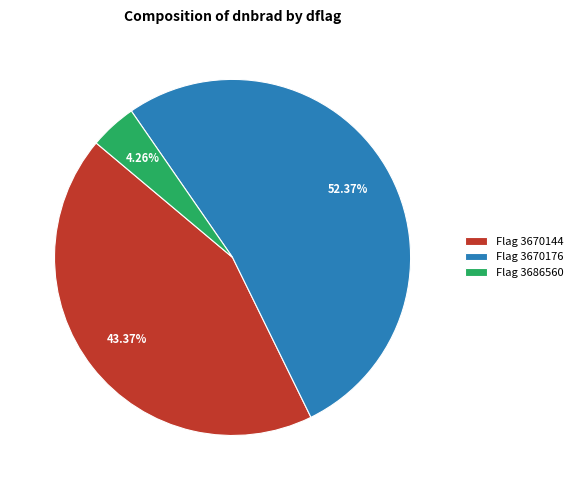

Approximately how many times larger is the value at Flag 3670144 compared to Flag 3686560?

10.2